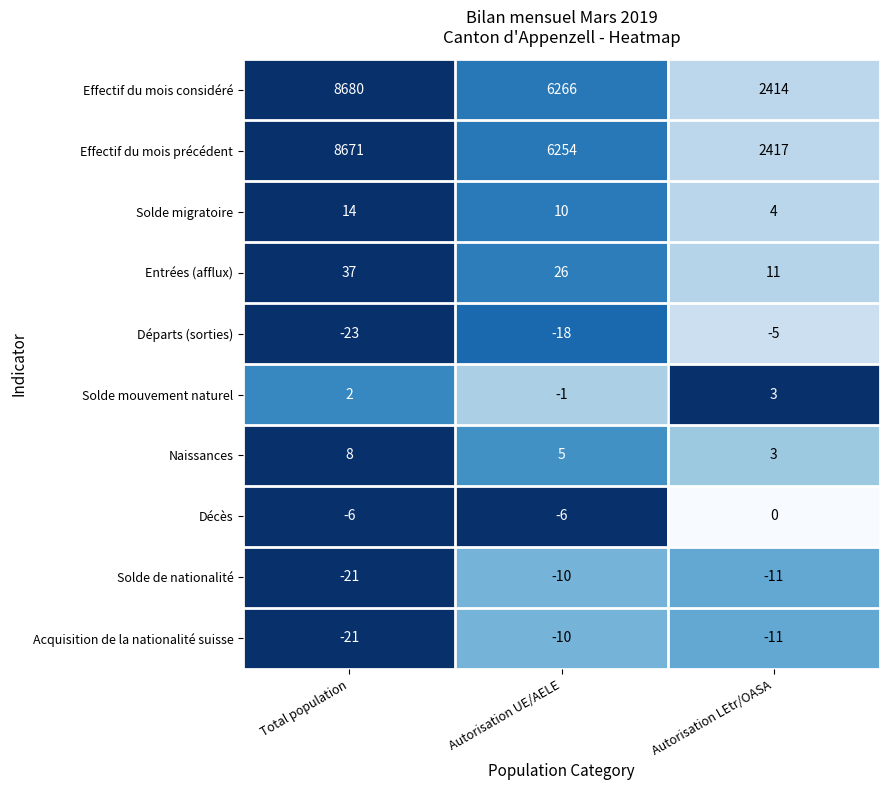

The value of Départs (sorties) at Autorisation UE/AELE is -18. True or false?

True